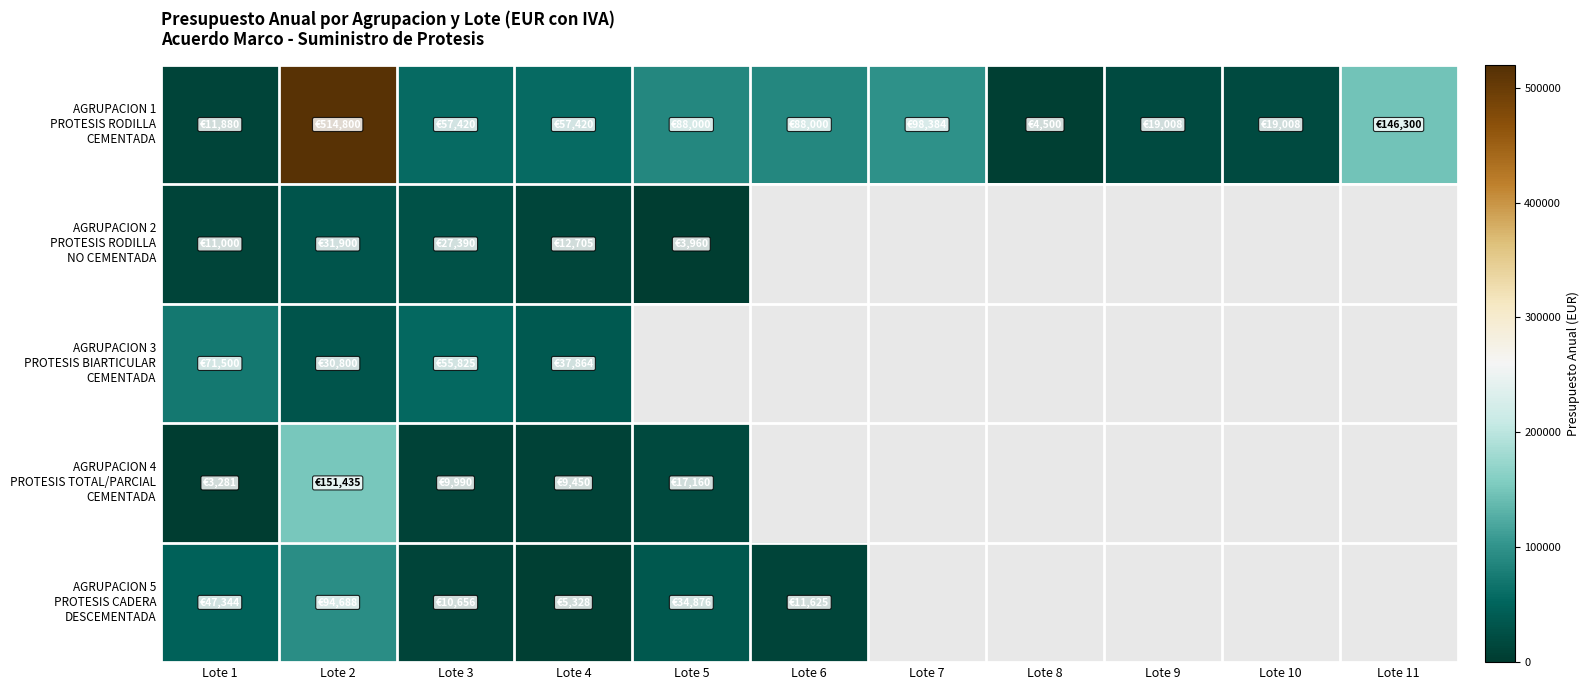

Which series has the largest total across all categories?

AGRUPACION 1 PROTESIS RODILLA CEMENTADA